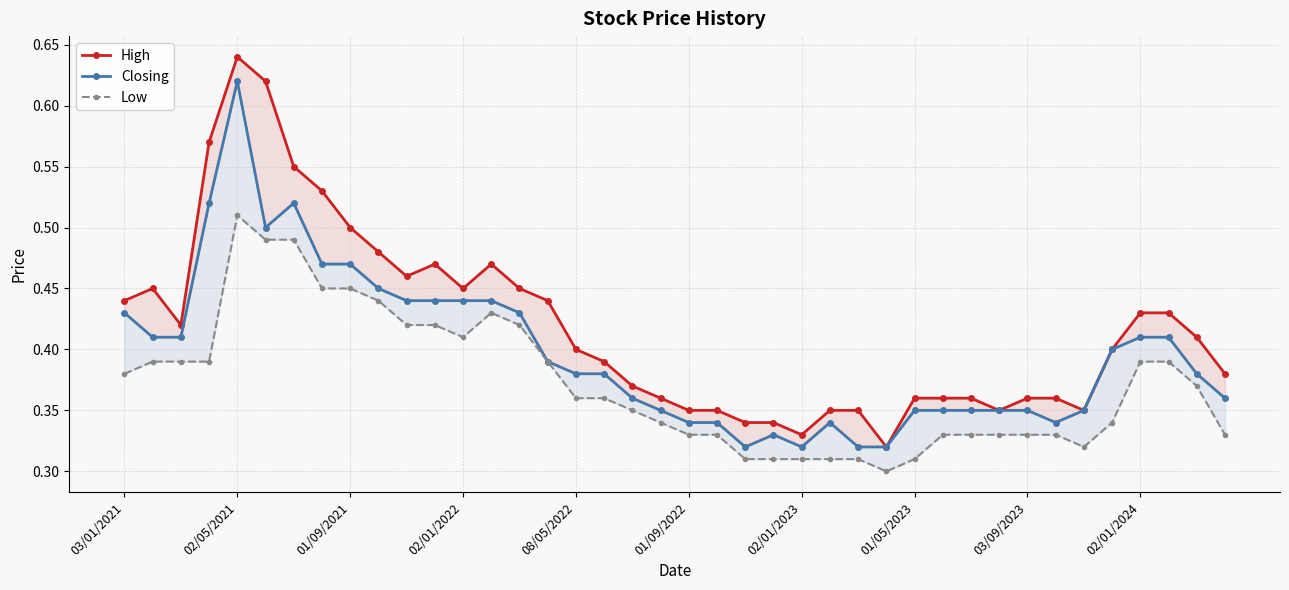

True or false: Closing and Low intersect in this chart.

False